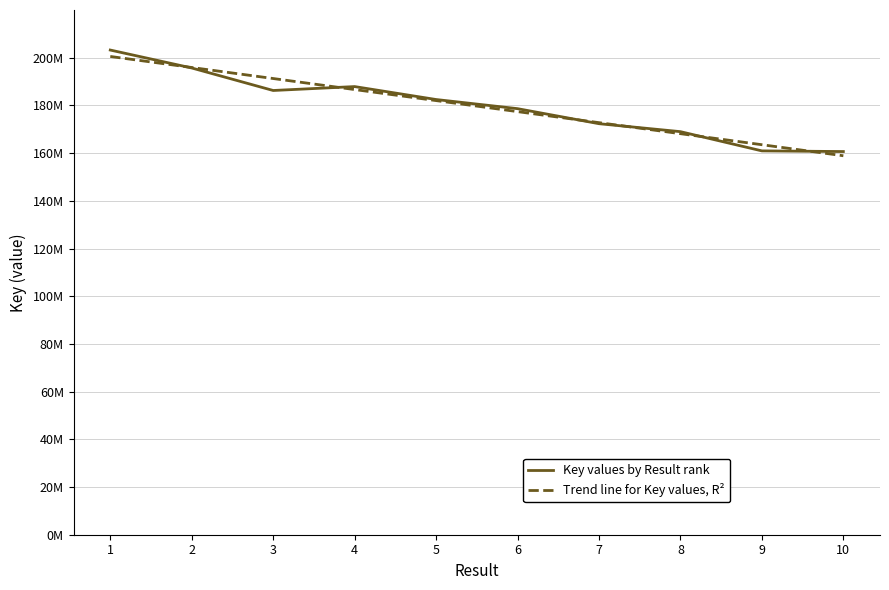

What is the difference between the maximum and second lowest values in the Key values by Result rank series?

42282141.0